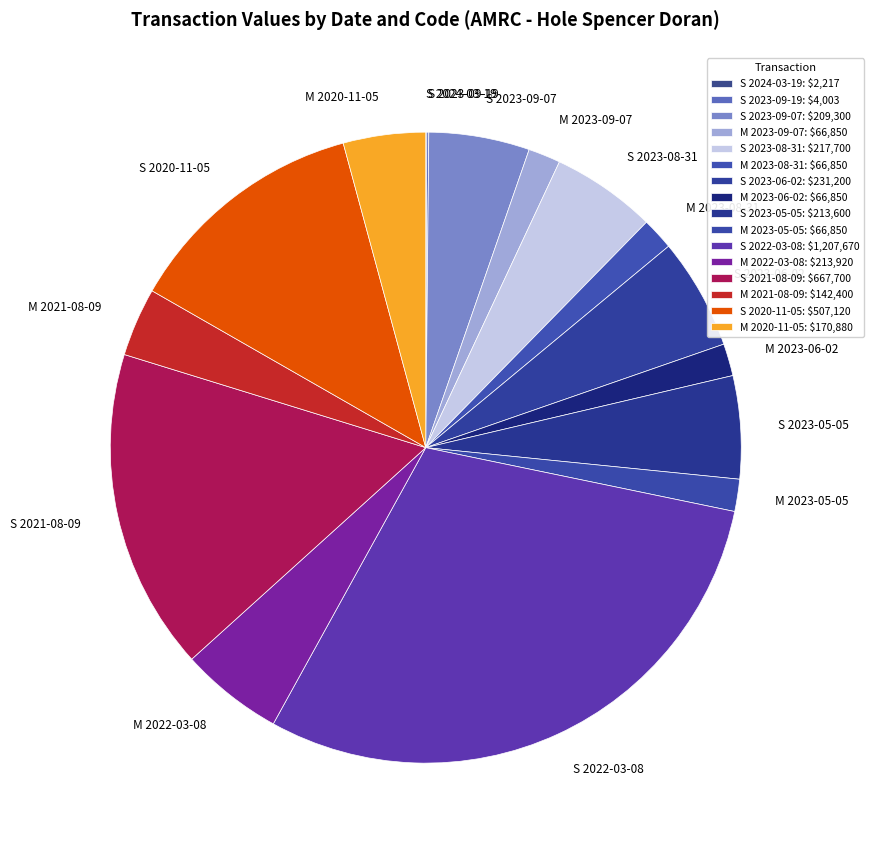

Which slice is the largest?

S 2022-03-08